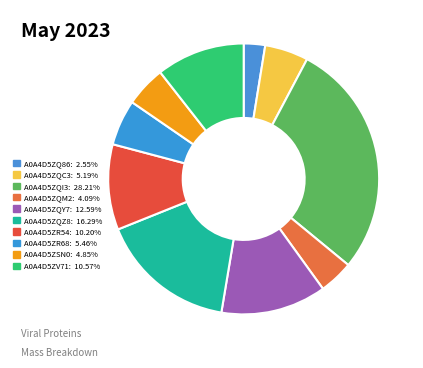

Is there a majority slice in this chart?

No